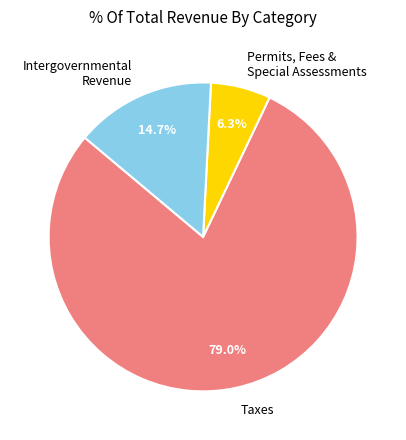

Approximately how many times larger is the value at Permits, Fees & Special Assessments compared to Intergovernmental Revenue?

0.4